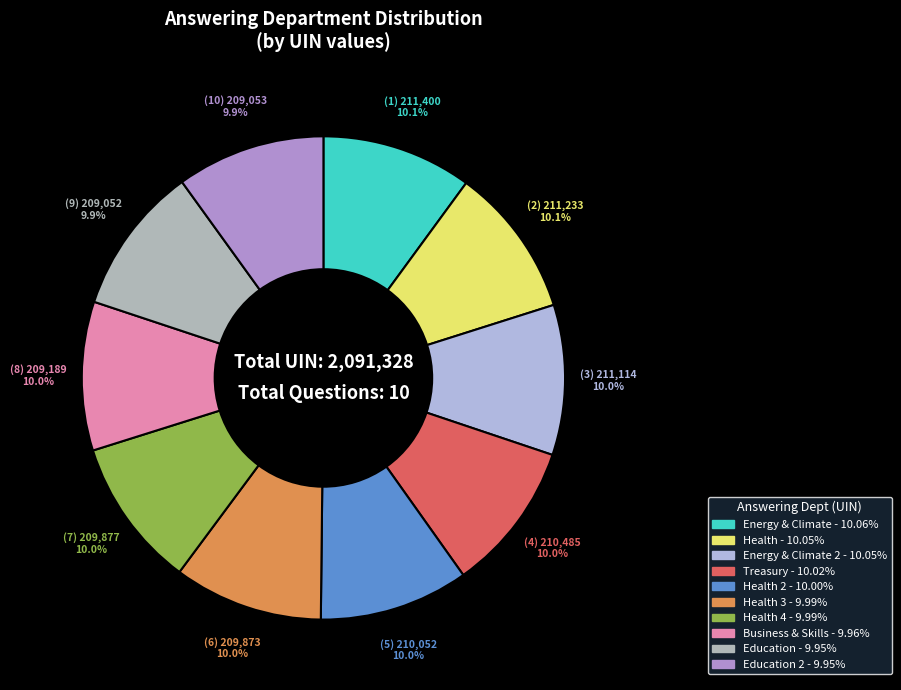

Count the number of slices in the pie.

10